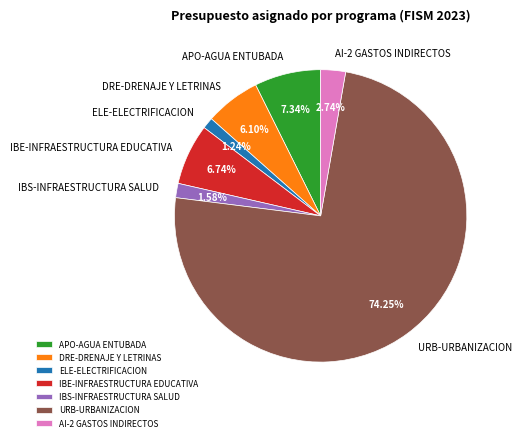

Which category has the biggest portion of the pie?

URB-URBANIZACION